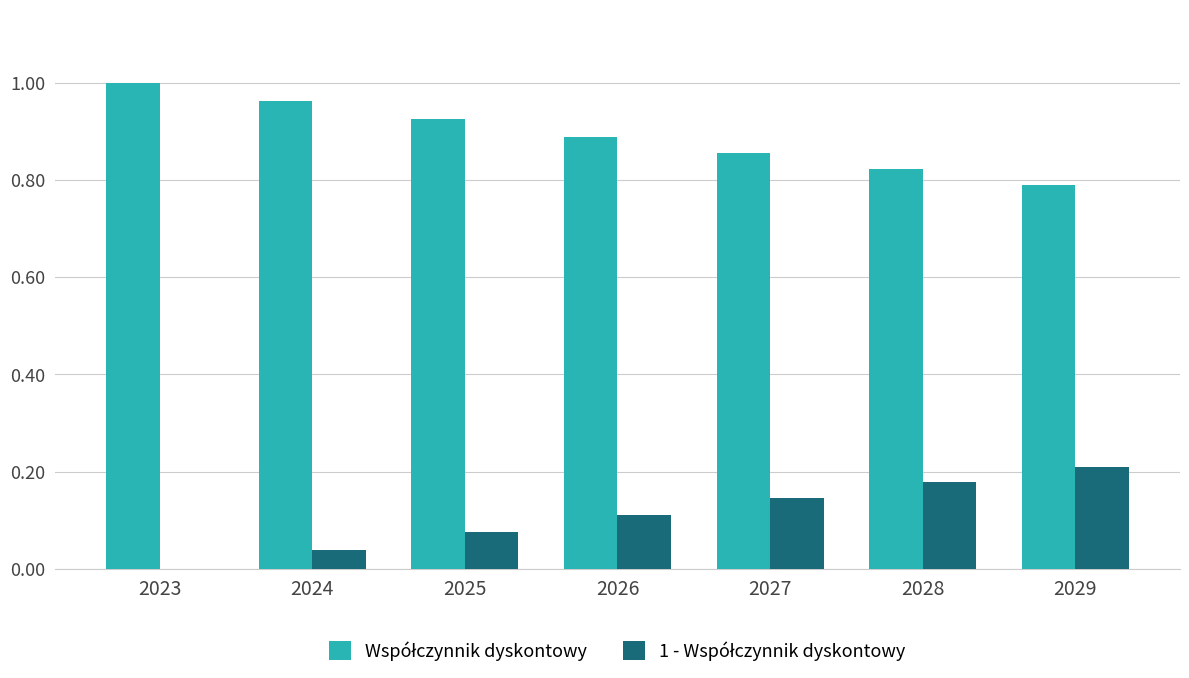

List the series in order of their overall mean, highest first.

Współczynnik dyskontowy, 1 - Współczynnik dyskontowy